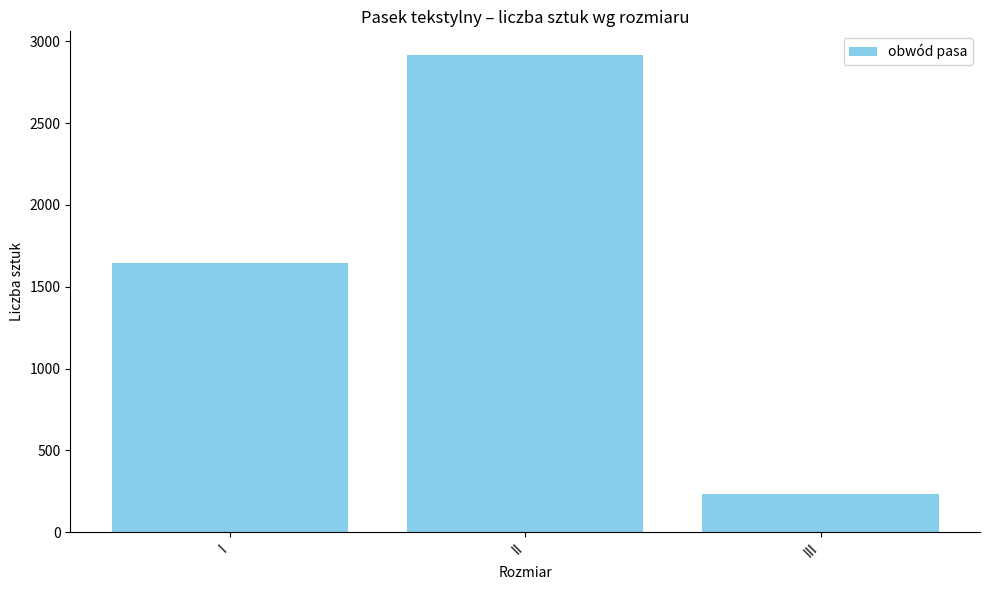

Is it true that the value at III is 71?

False